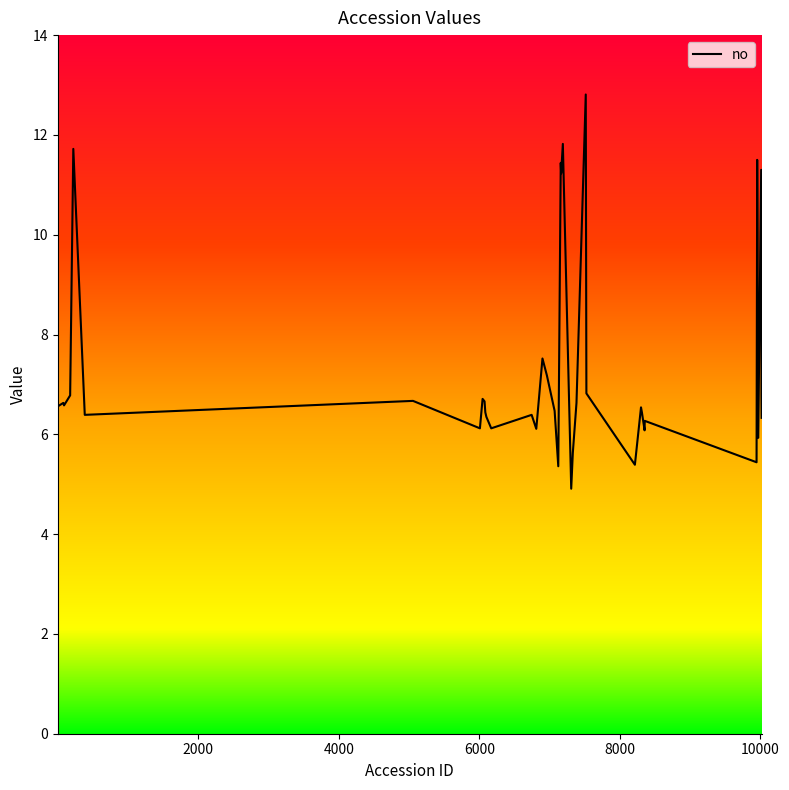

Count the number of values greater than 6.

34